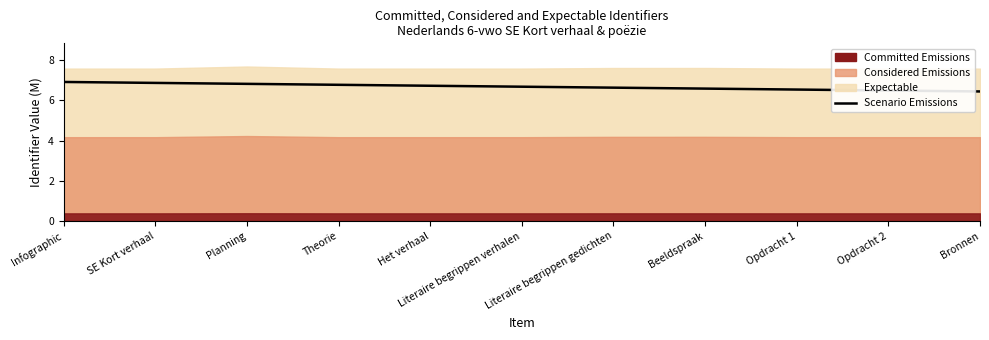

What is the approximate value at Infographic?

6.9